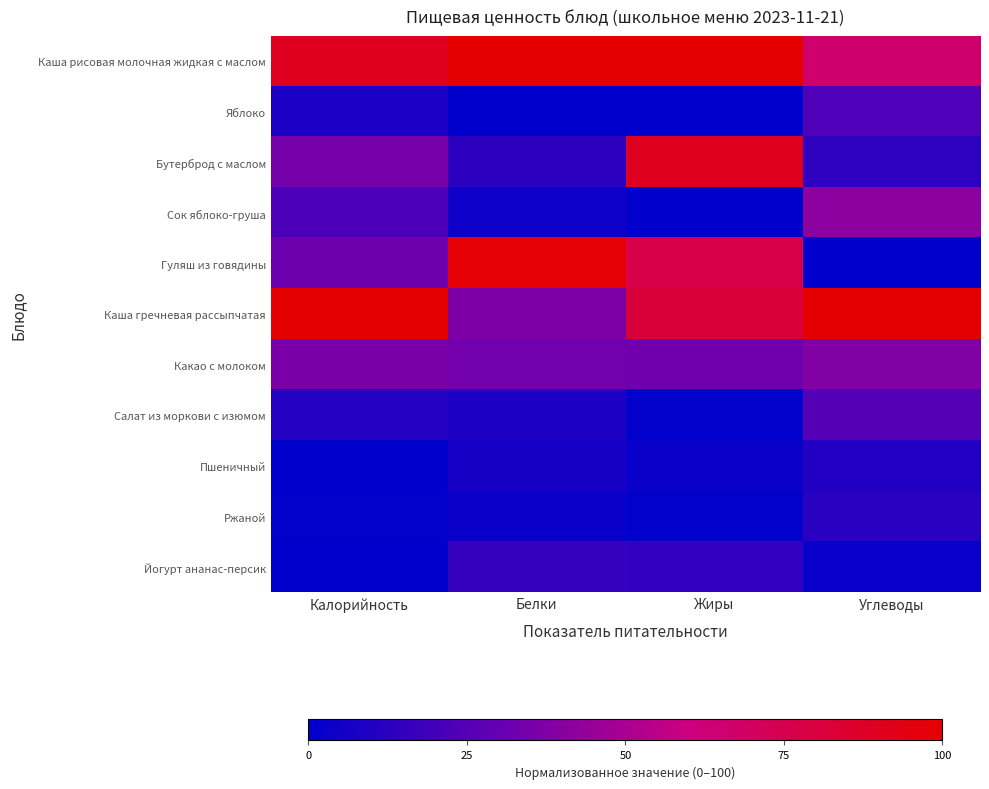

Which series has the largest range (max minus min)?

Гуляш из говядины